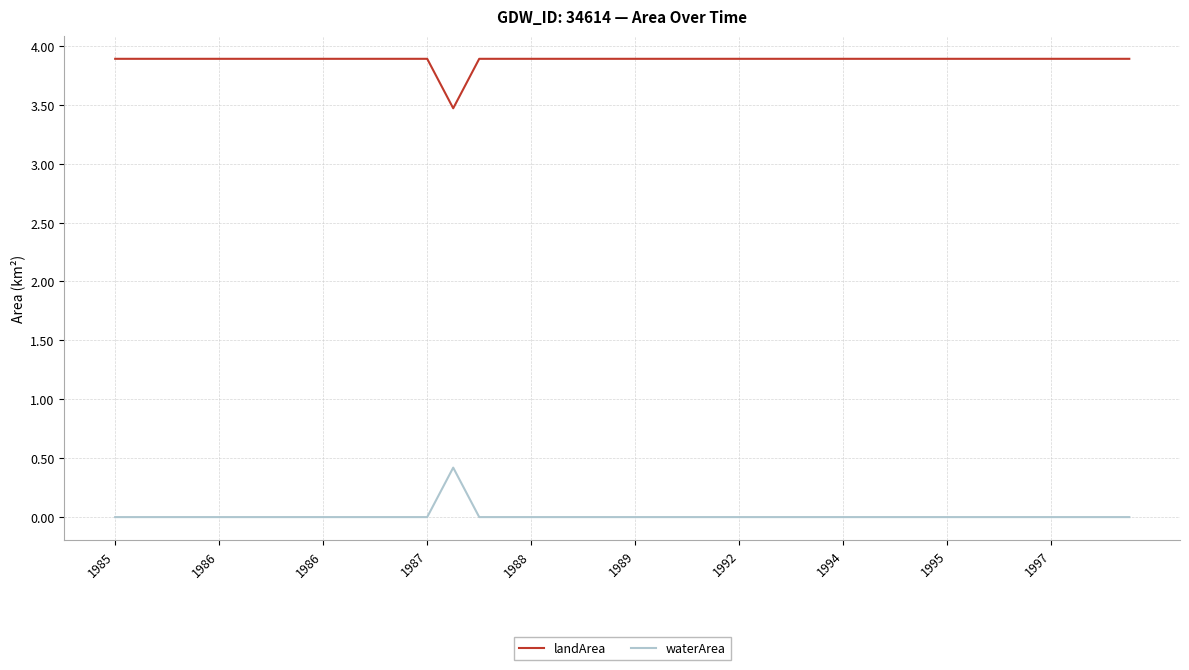

Reading left to right, list all the values displayed in this chart.

landArea: 3.9	3.9	3.9	3.9	3.9	3.9	3.9	3.9	3.9	3.9	3.9	3.9	3.9	3.5	3.9	3.9	3.9	3.9	3.9	3.9	3.9	3.9	3.9	3.9	3.9	3.9	3.9	3.9	3.9	3.9	3.9	3.9	3.9	3.9	3.9	3.9	3.9	3.9	3.9	3.9
waterArea: 0.0	0.0	0.0	0.0	0.0	0.0	0.0	0.0	0.0	0.0	0.0	0.0	0.0	0.4	0.0	0.0	0.0	0.0	0.0	0.0	0.0	0.0	0.0	0.0	0.0	0.0	0.0	0.0	0.0	0.0	0.0	0.0	0.0	0.0	0.0	0.0	0.0	0.0	0.0	0.0